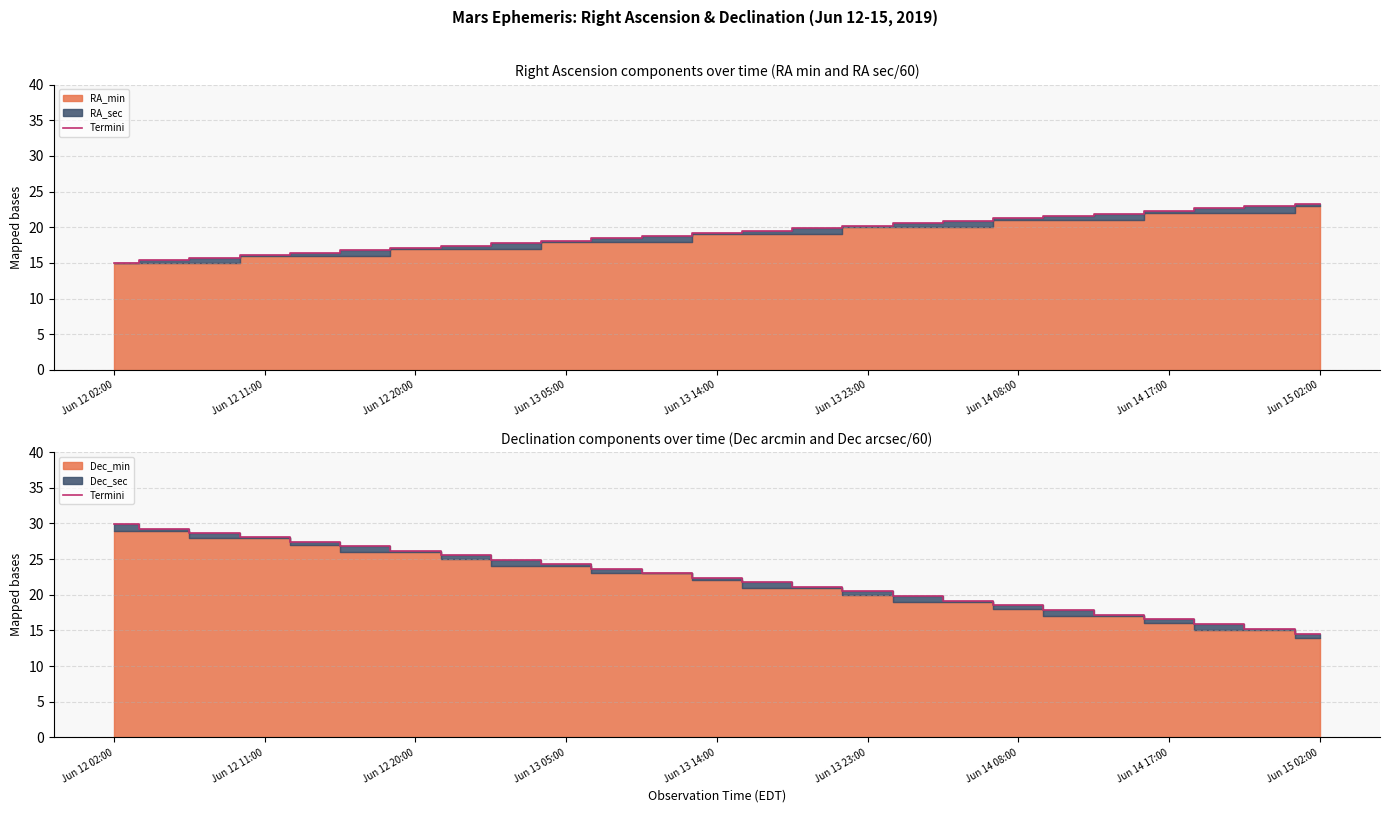

Which category has the highest value across all series?

Jun 12 02:00